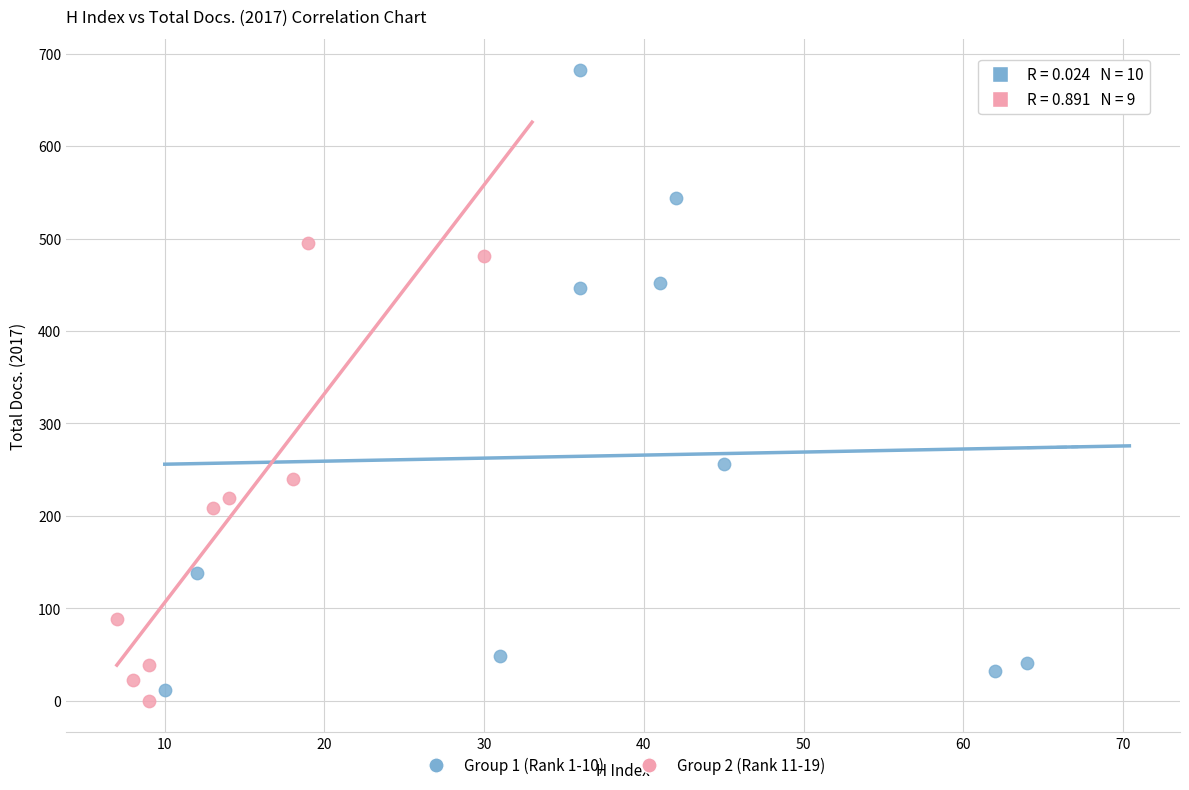

Which series has the largest Y range (max minus min)?

Group 1 (Rank 1-10)